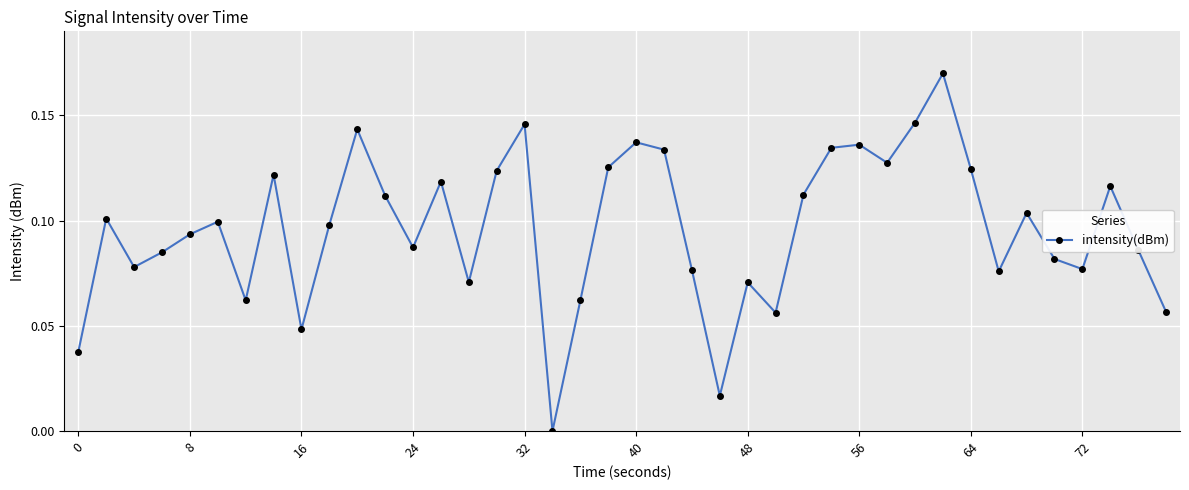

What is the sum of all values?

3.9